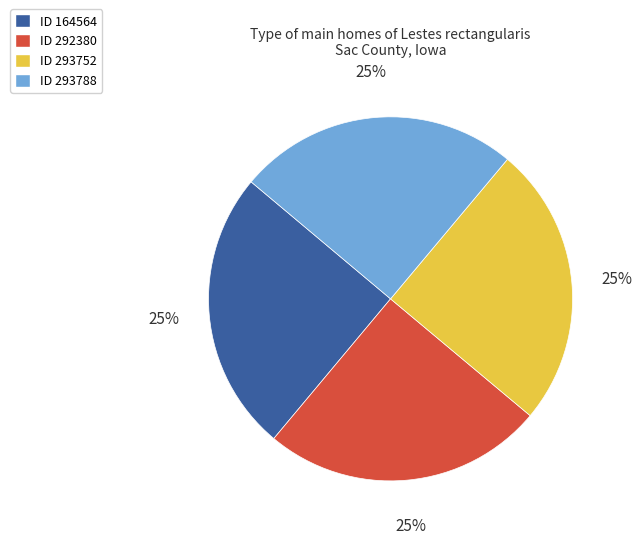

Is there a majority slice in this chart?

No